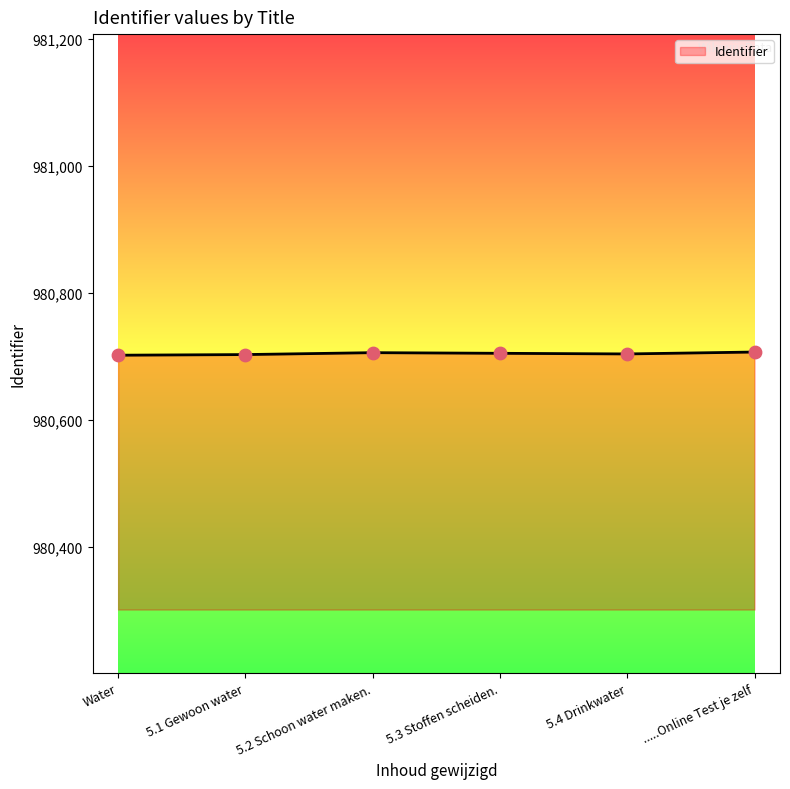

What is the ratio of the value at .....Online Test je zelf to the value at Water?

1.0